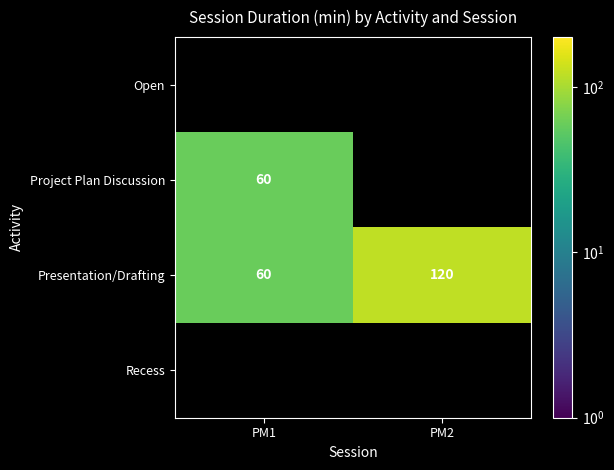

Count the number of categories in the chart.

2